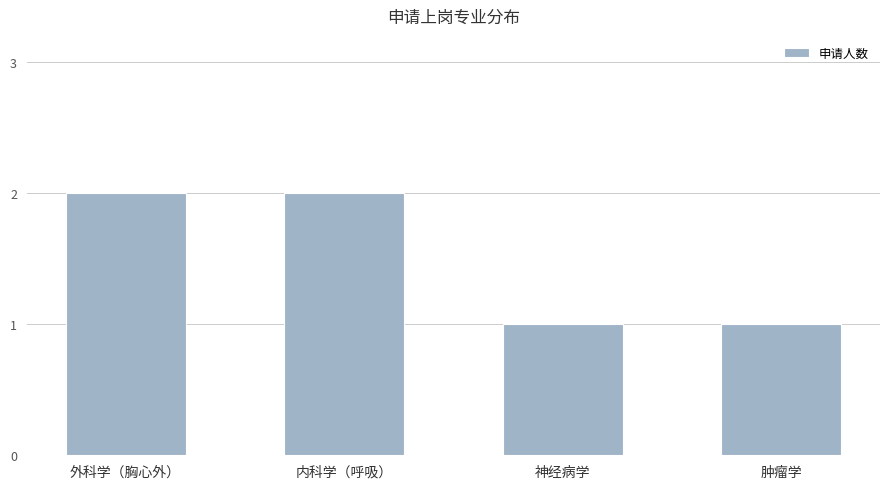

How many data points are less than 2?

2